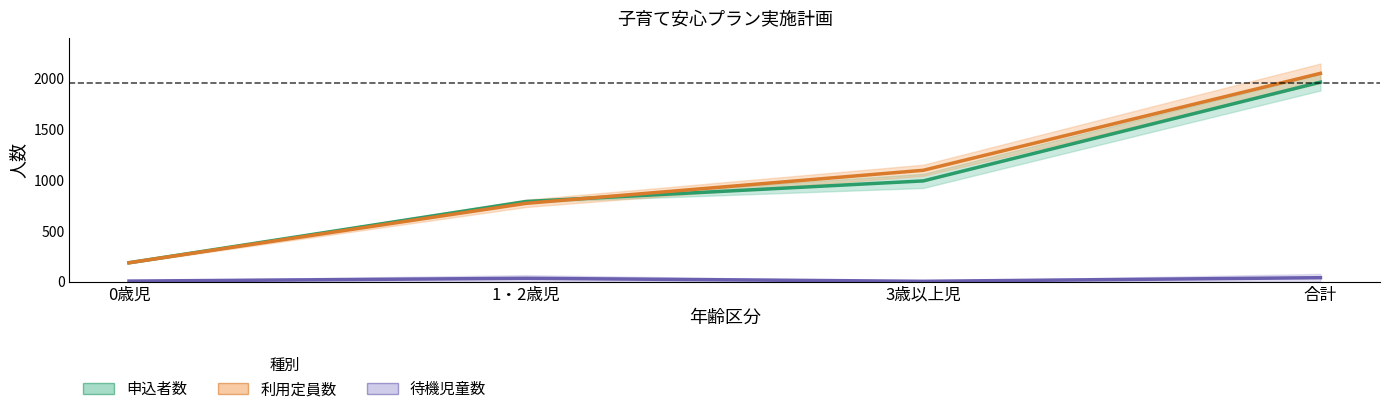

The 待機児童数(実績) series shows 2.9 at 3歳以上児. True or false?

False